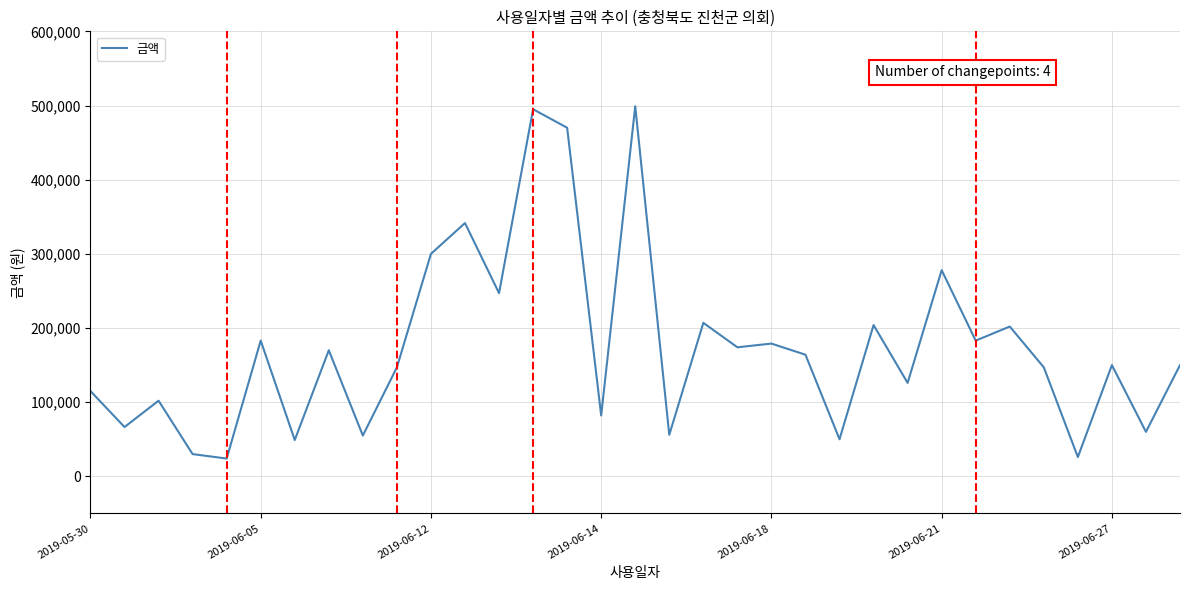

What is the minimum value shown in the chart?

24000